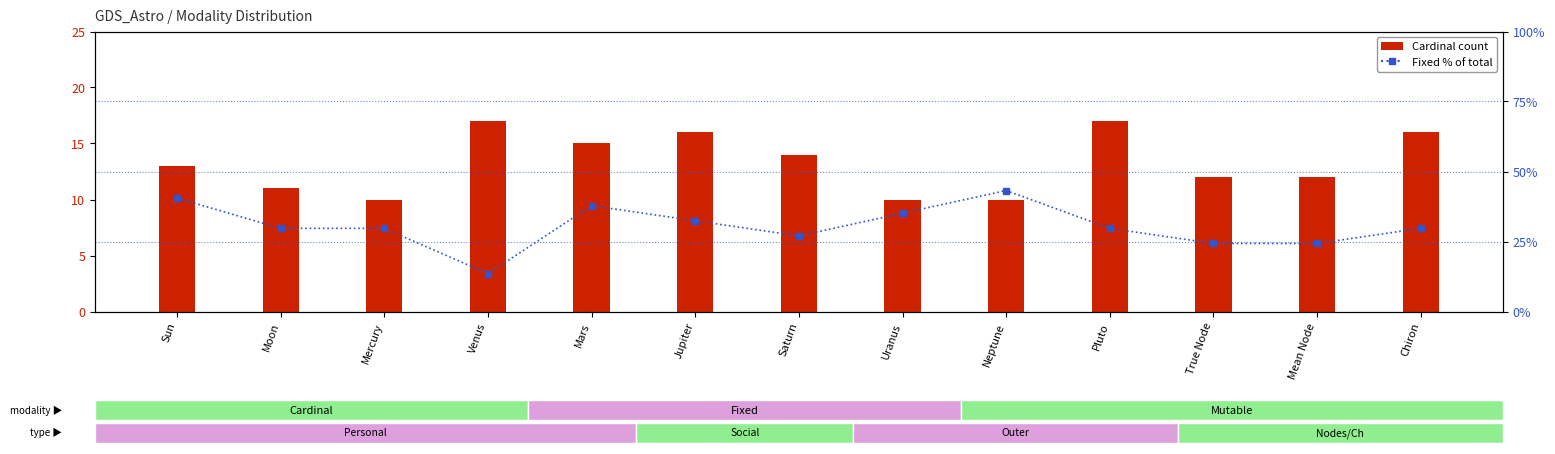

Between Venus and Sun, which is larger?

Venus